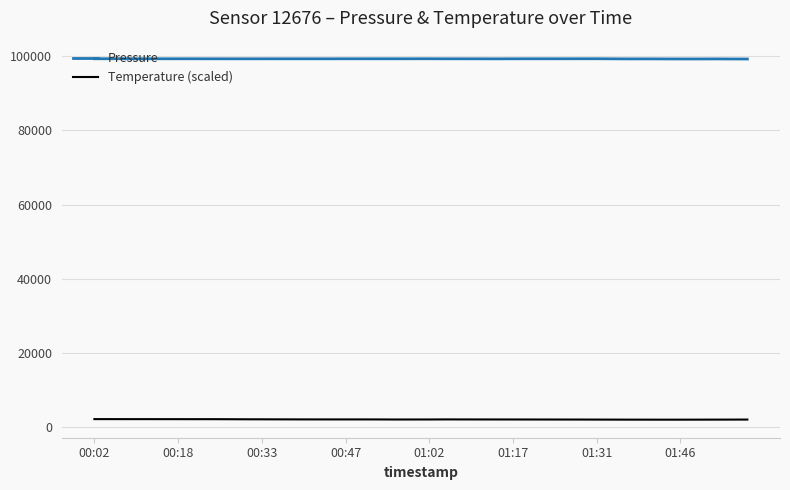

What is the sum of all Temperature (scaled) values?

81694.8